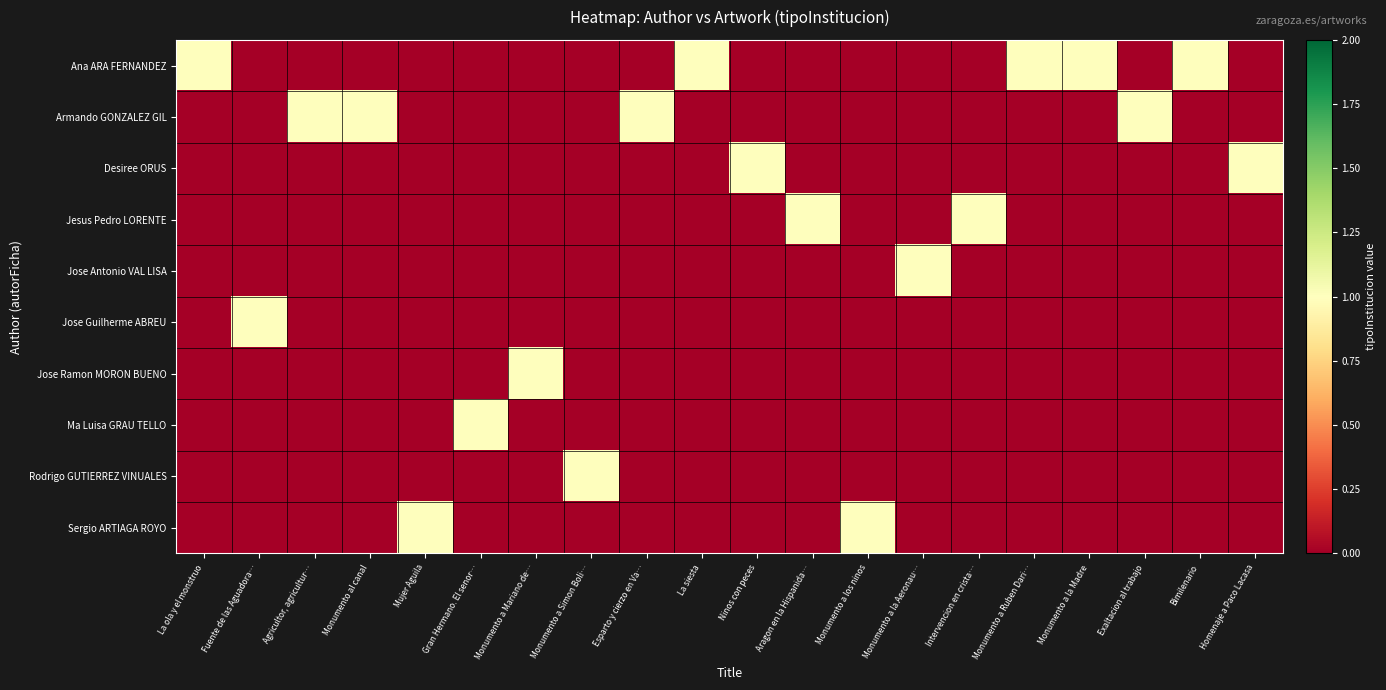

What is the maximum value shown in the chart?

1